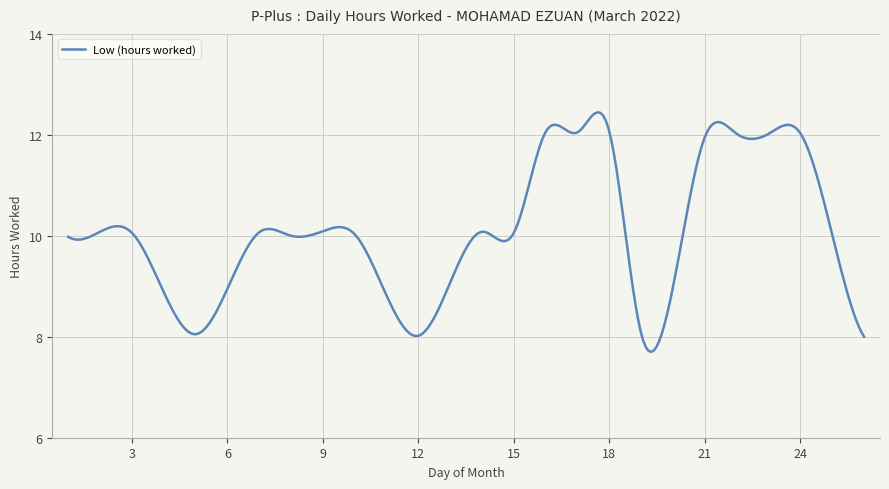

What is the smallest value displayed?

7.7